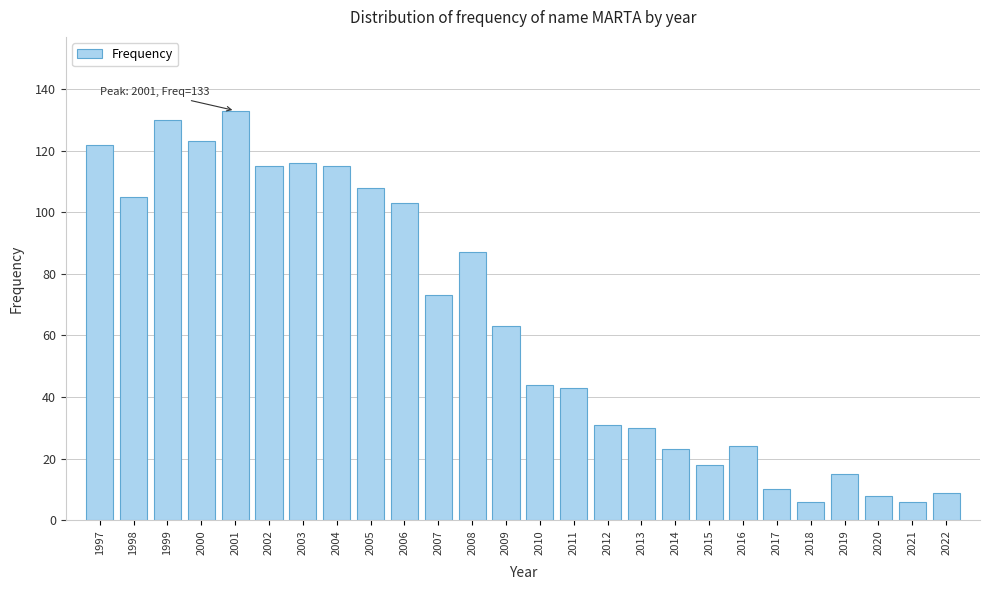

Reading left to right, list all the values displayed in this chart.

1997=122	1998=105	1999=130	2000=123	2001=133	2002=115	2003=116	2004=115	2005=108	2006=103	2007=73	2008=87	2009=63	2010=44	2011=43	2012=31	2013=30	2014=23	2015=18	2016=24	2017=10	2018=6	2019=15	2020=8	2021=6	2022=9